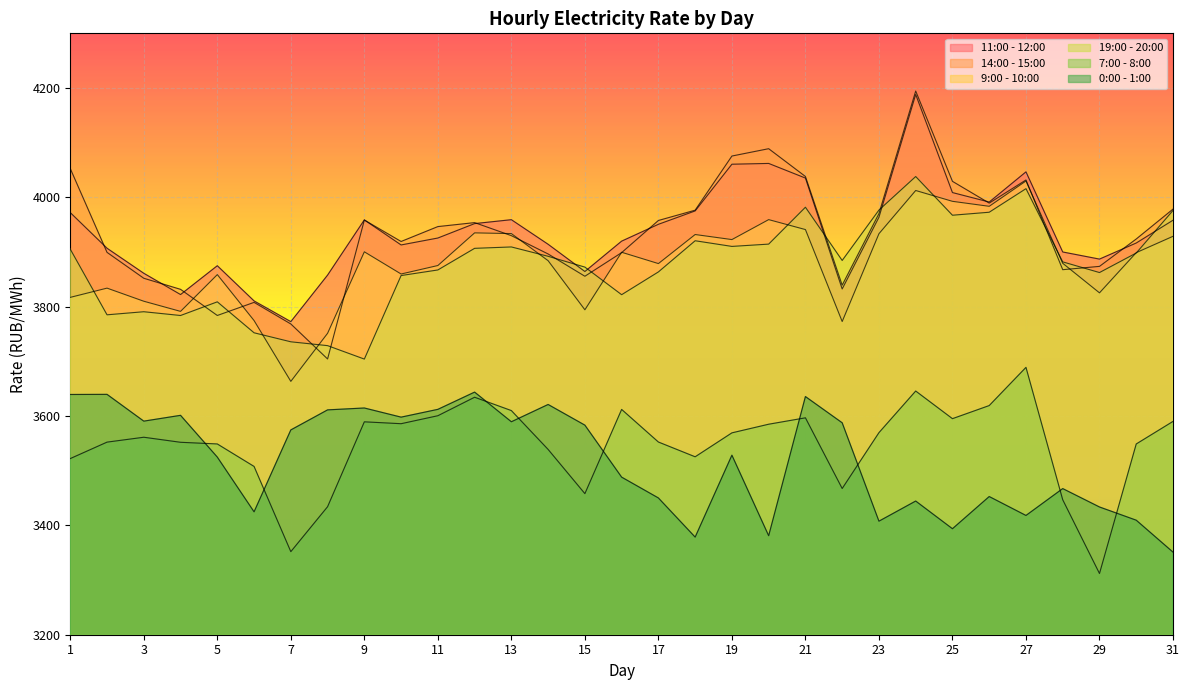

At how many categories does at least one series exceed 3773?

30